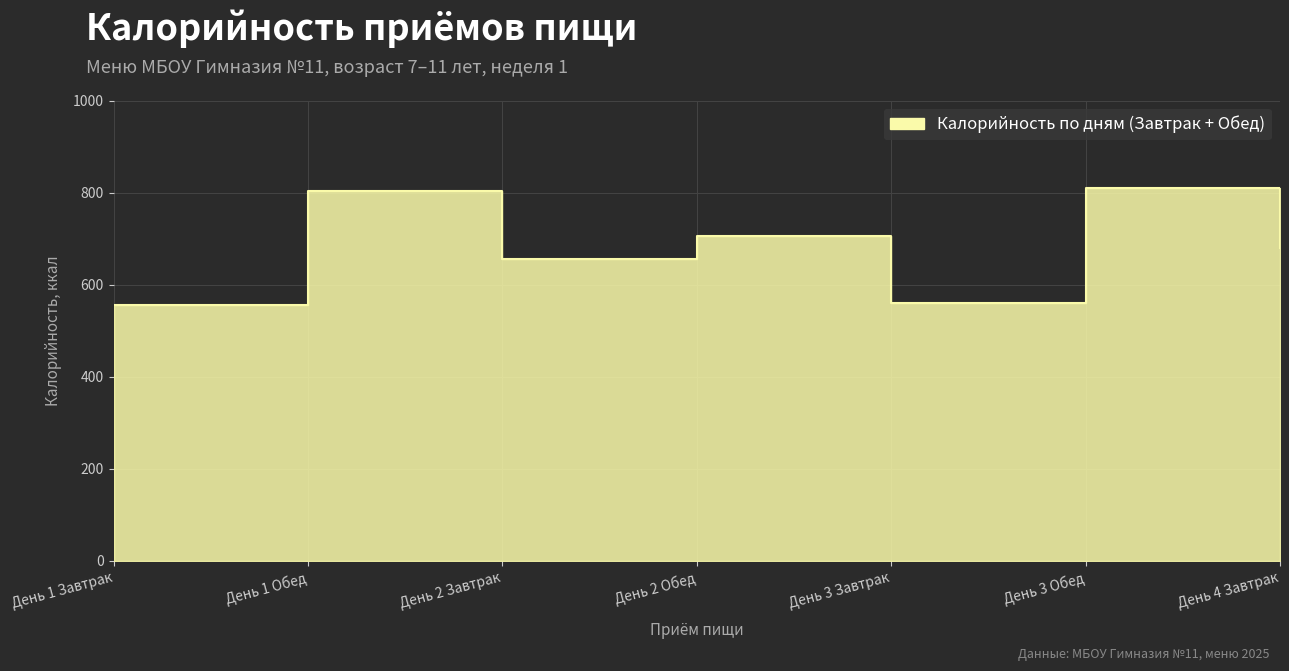

What is the average value?

681